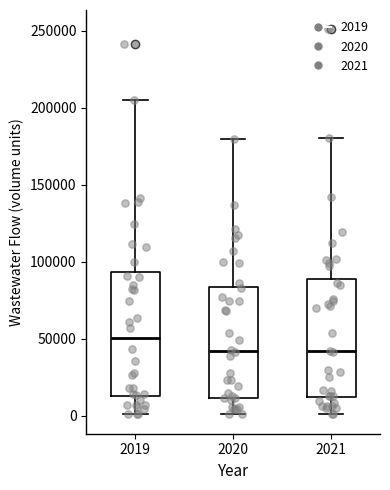

Reading left to right, read every box against the y-axis: the position of its median line, the range the box covers, and the ends of its whiskers. The values are not printed on the chart, so give them approximately, as read against the axis.

2019: median 50000, box 15000 to 95000, whiskers 0 to 205000
2020: median 40000, box 10000 to 85000, whiskers 0 to 180000
2021: median 40000, box 10000 to 90000, whiskers 0 to 180000